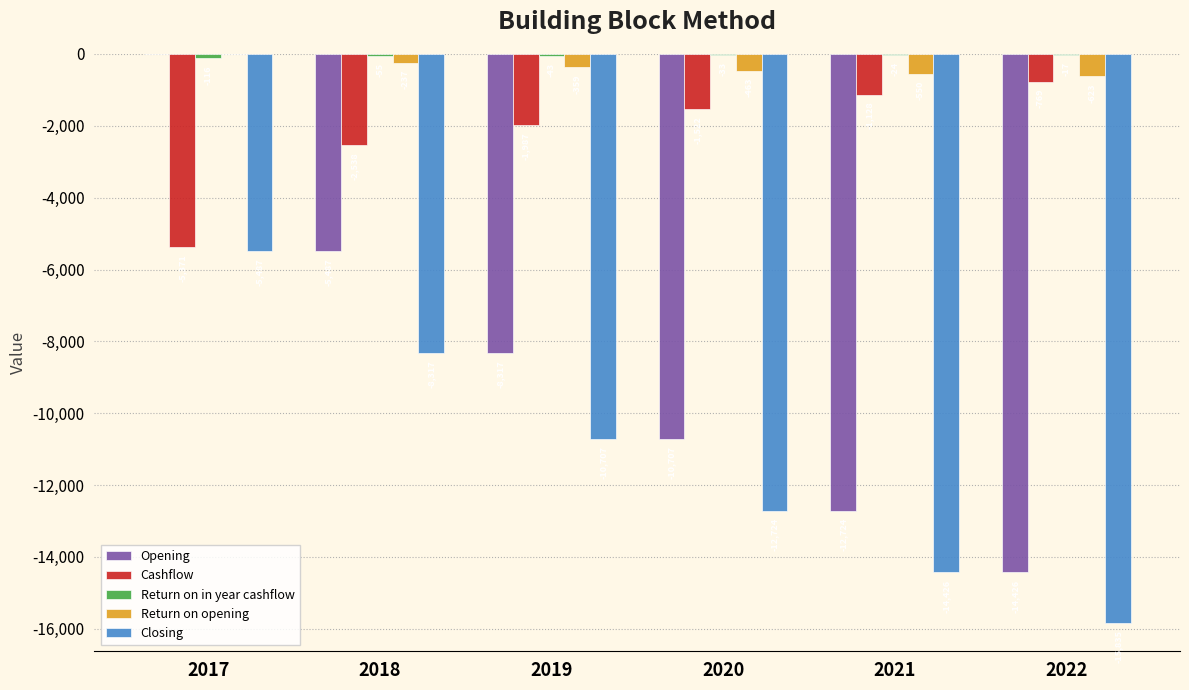

Which category has the highest value across all series?

2017